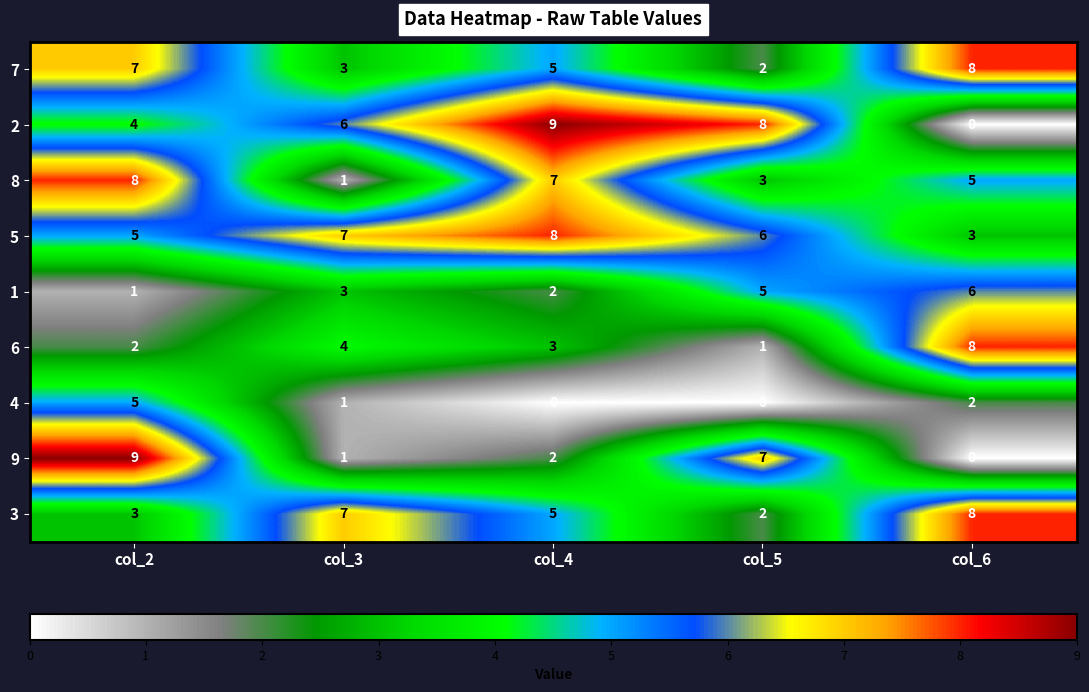

Between col_3 and col_5, which series saw the biggest shift?

9